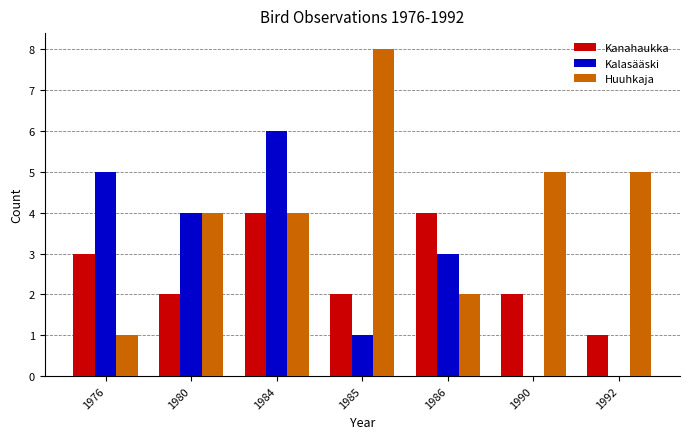

What is the approximate value of Kalasääski at 1986?

3